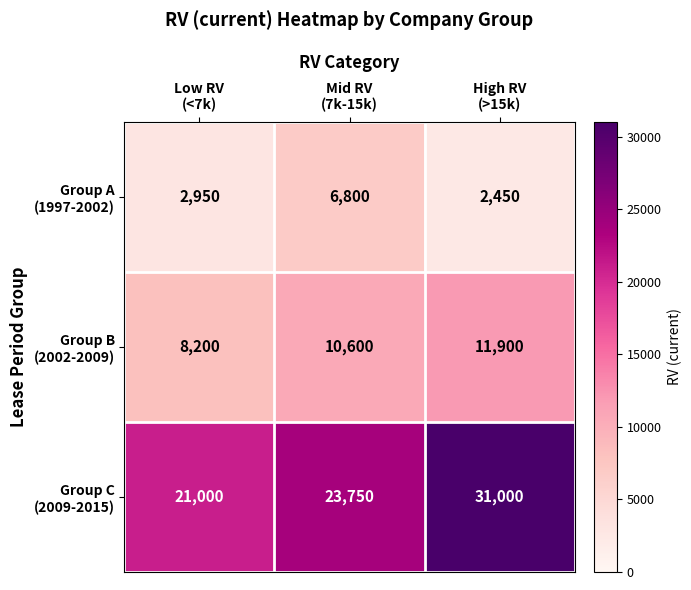

What is the difference between the highest and lowest values at Mid RV
(7k-15k)?

16950